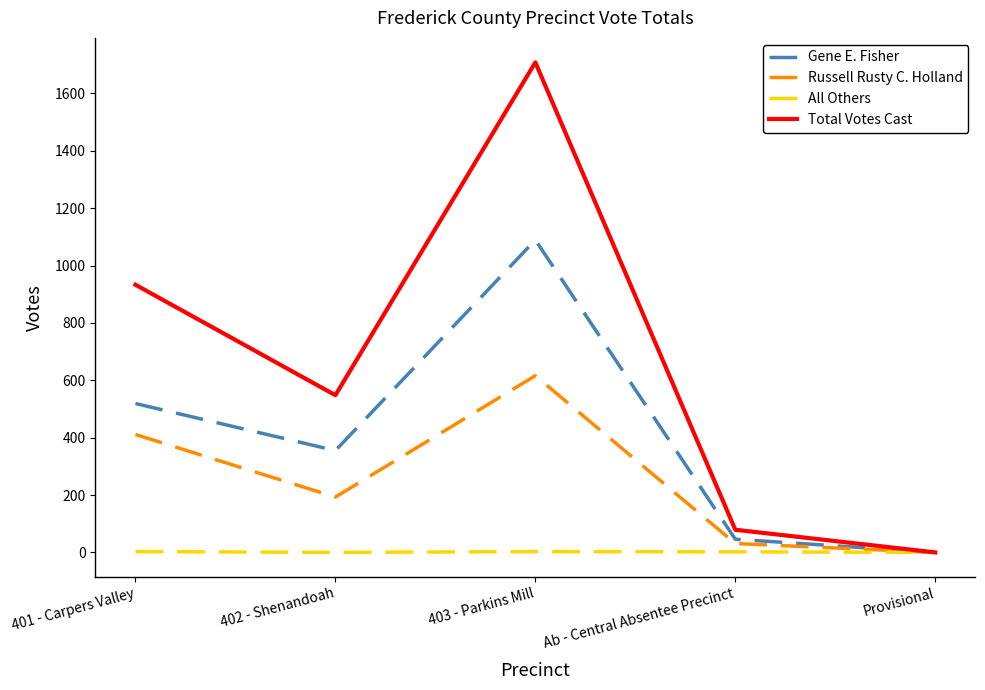

What is the sum of the Russell Rusty C. Holland values at Ab - Central Absentee Precinct and 403 - Parkins Mill?

647